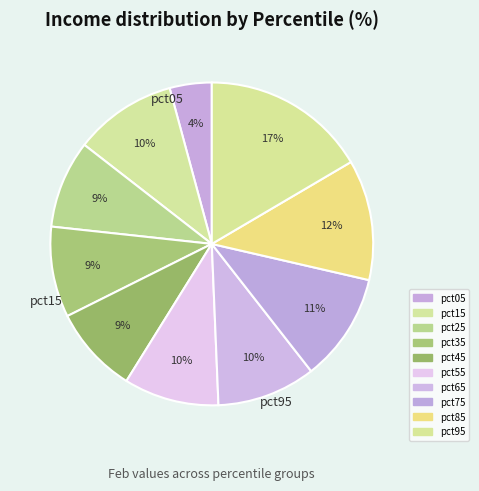

To the nearest percent, what is the average slice percentage?

10%